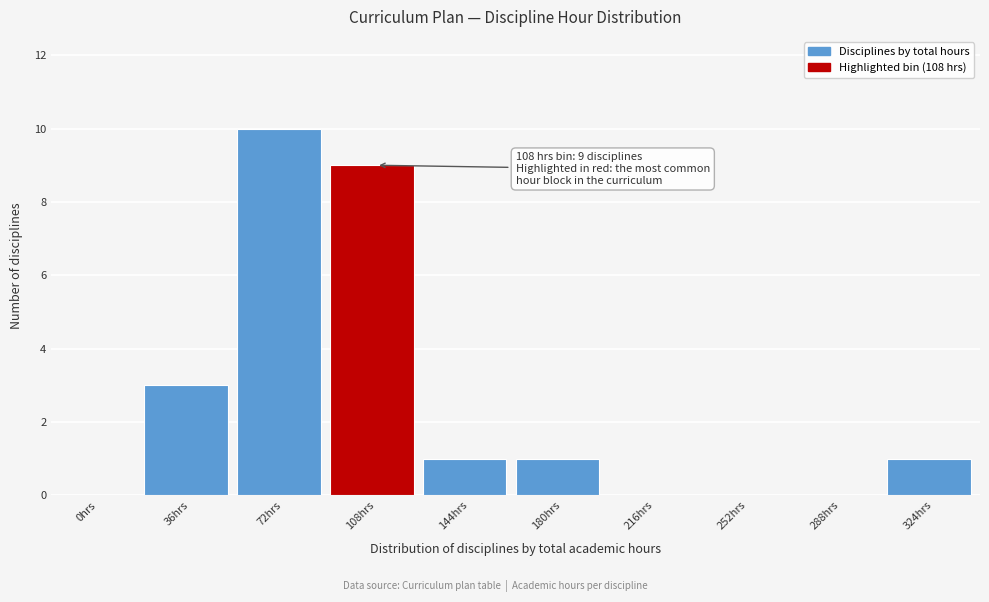

Reading right to left, what are all the values shown in this chart?

324hrs=1	288hrs=0	252hrs=0	216hrs=0	180hrs=1	144hrs=1	108hrs=9	72hrs=10	36hrs=3	0hrs=0